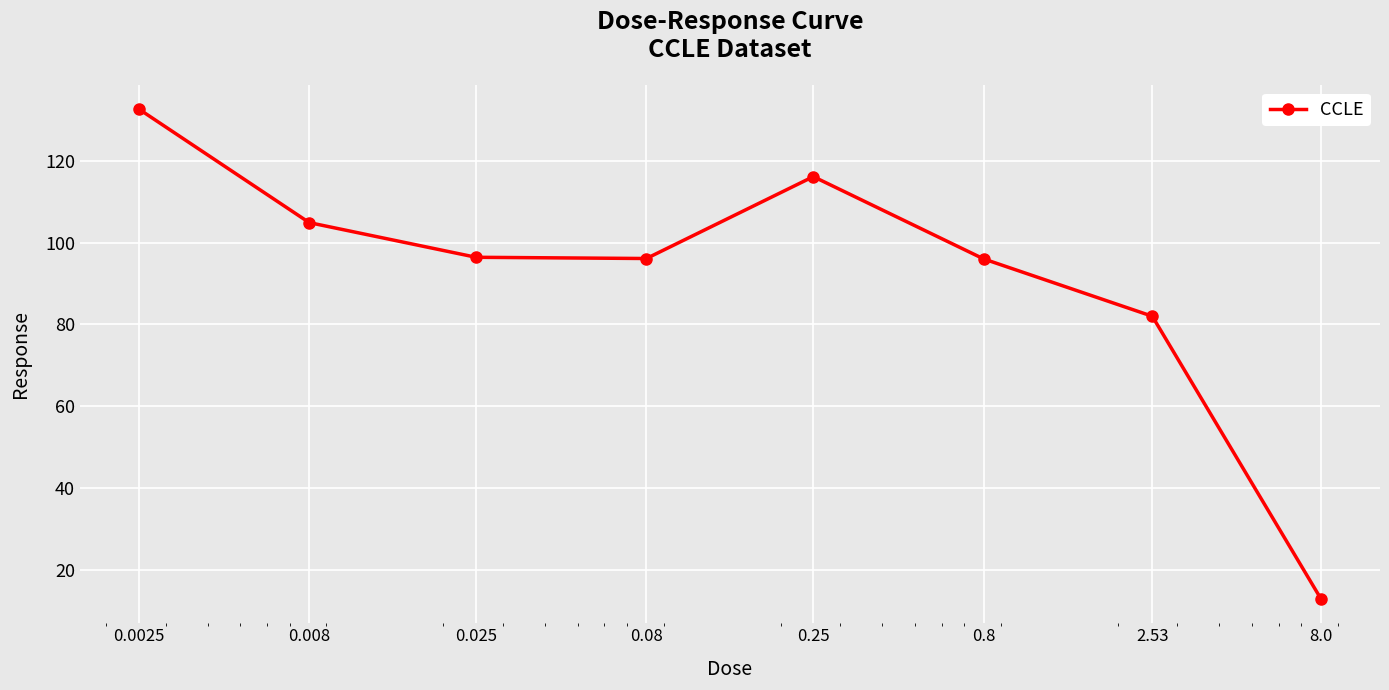

What is the value of the 7th point from the left?

82.0